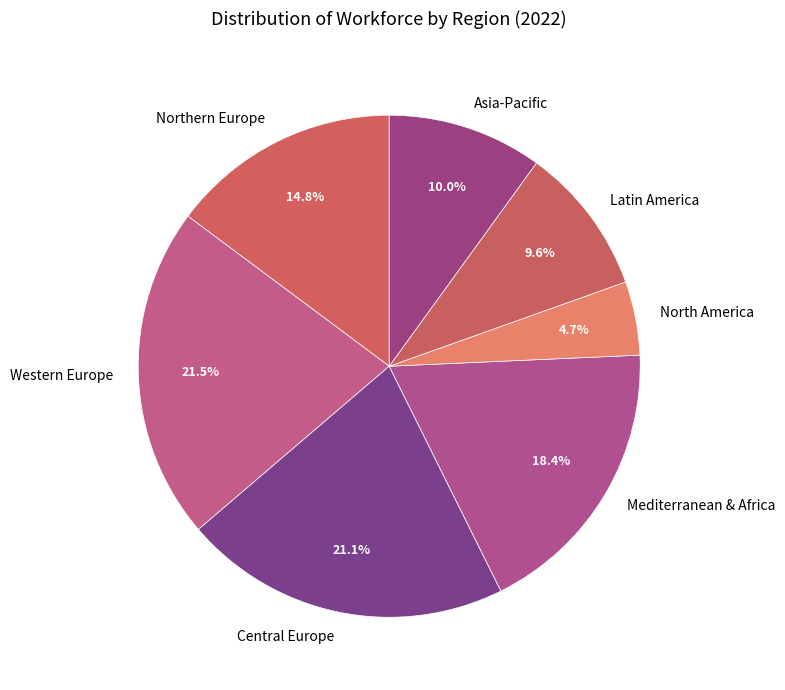

What is the smallest slice in the pie chart?

North America